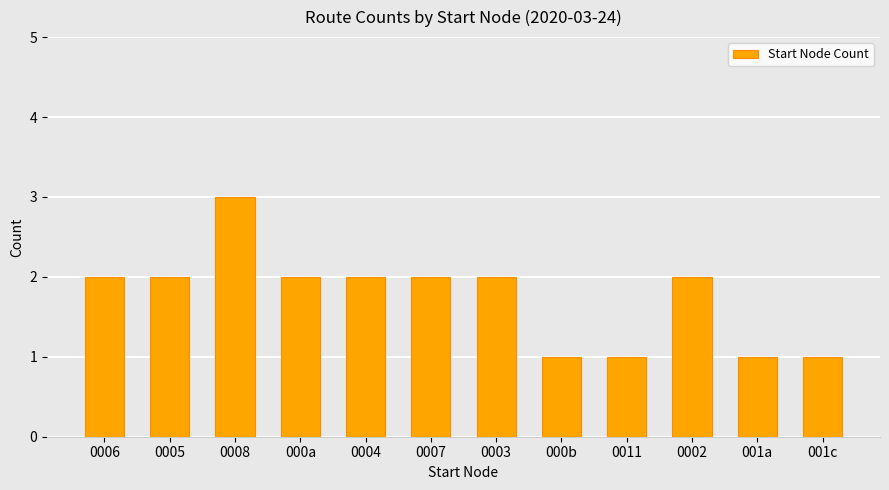

What is the value of the 10th bar from the left?

2